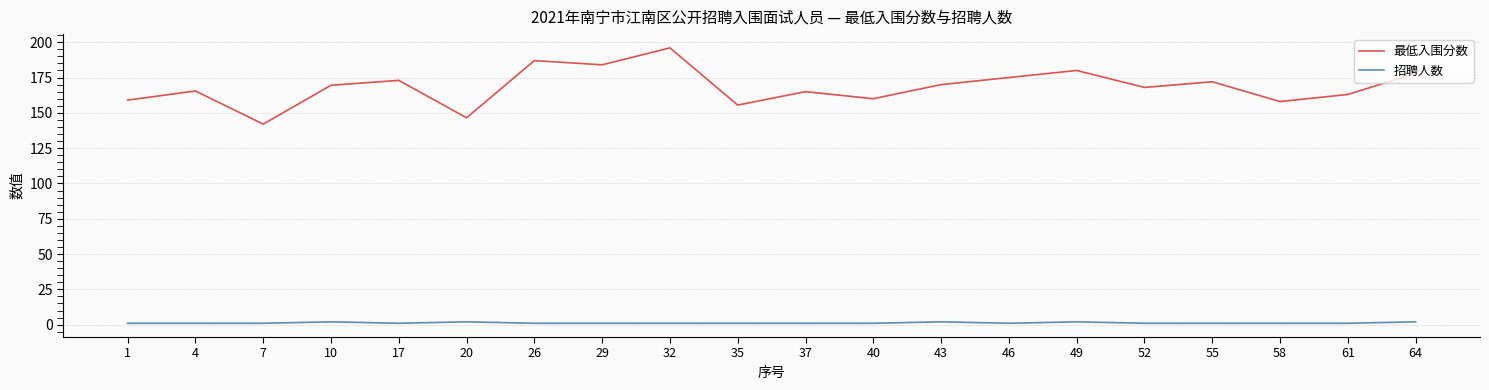

Which category has the highest value in the 最低入围分数 series?

32